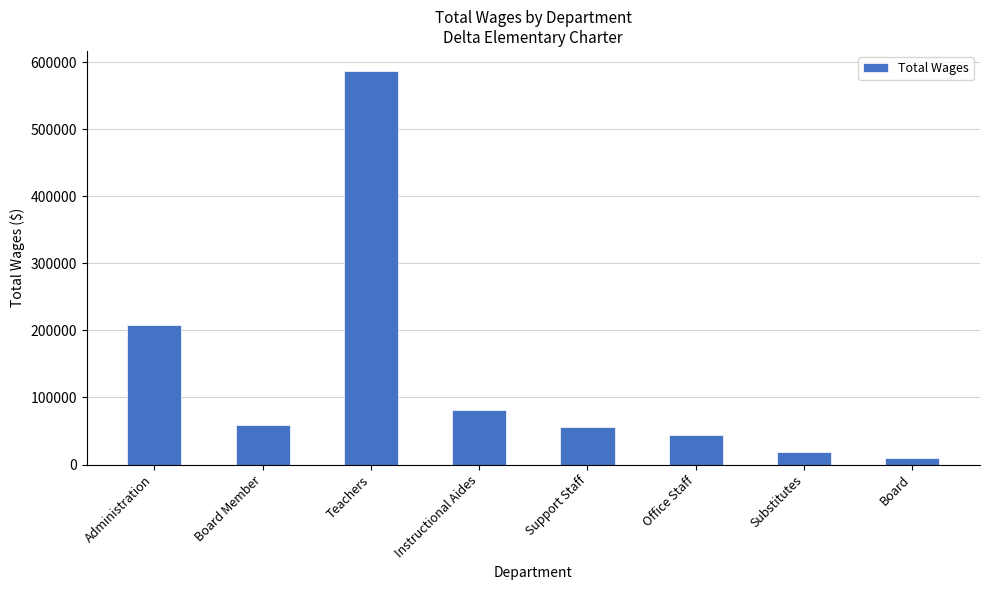

Reading left to right, extract all data points from this chart.

207540	58748	587149	81904	55866	43369	18720	9142